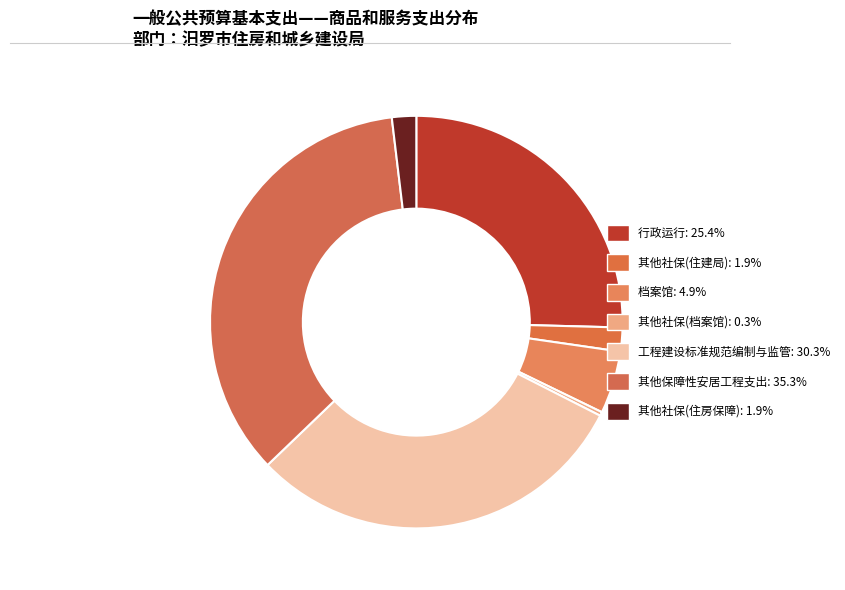

Which category has the biggest portion of the pie?

其他保障性安居工程支出